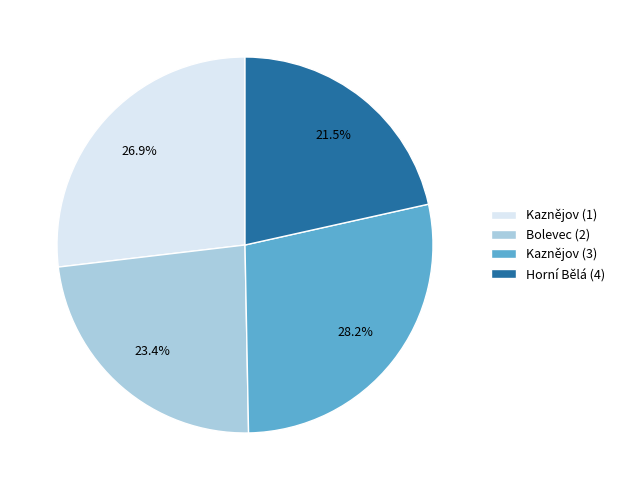

Rank the categories by value from lowest to highest.

Horní Bělá (4), Bolevec (2), Kaznějov (1), Kaznějov (3)